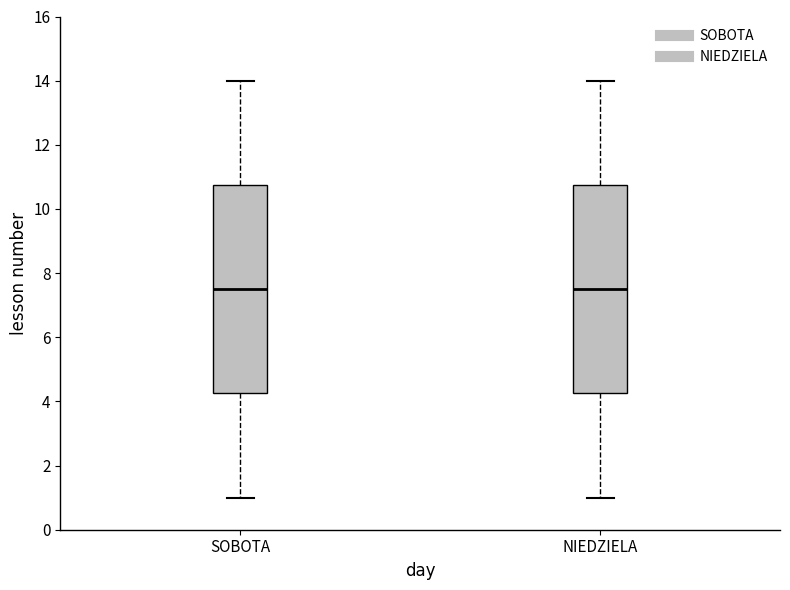

Reading left to right, read every box against the y-axis: the position of its median line, the range the box covers, and the ends of its whiskers. The values are not printed on the chart, so give them approximately, as read against the axis.

SOBOTA: median 7.6, box 4.2 to 10.8, whiskers 1.0 to 14.0
NIEDZIELA: median 7.6, box 4.2 to 10.8, whiskers 1.0 to 14.0